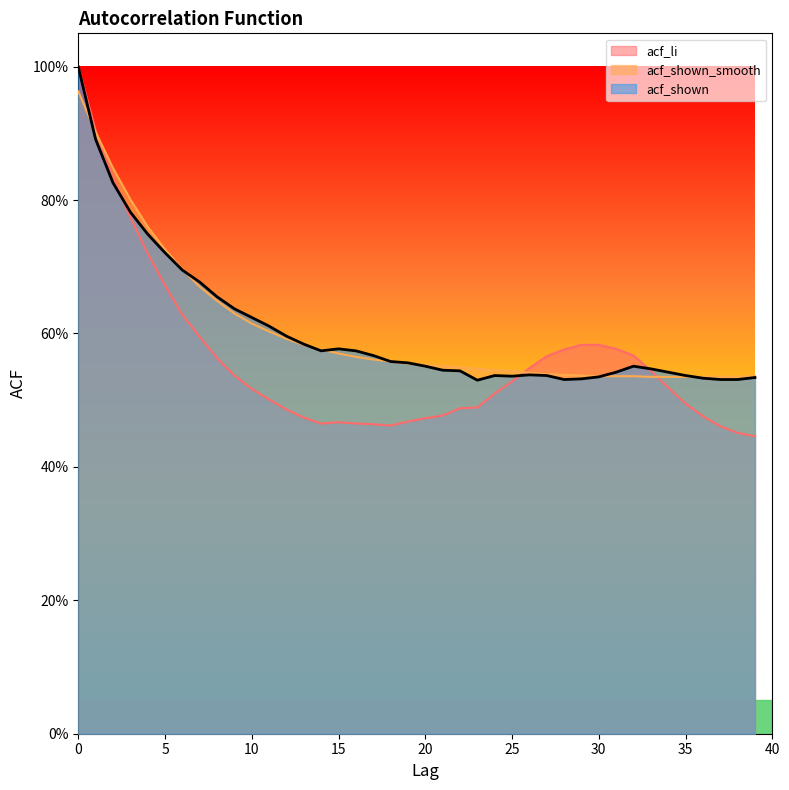

Which series changed the most between 1 and 39?

acf_li